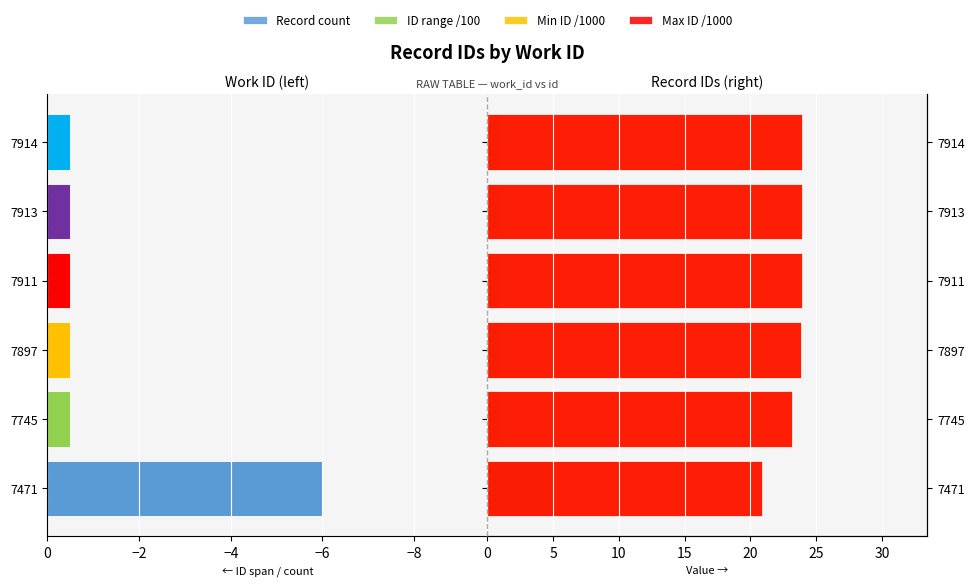

How many bars are there in total?

24